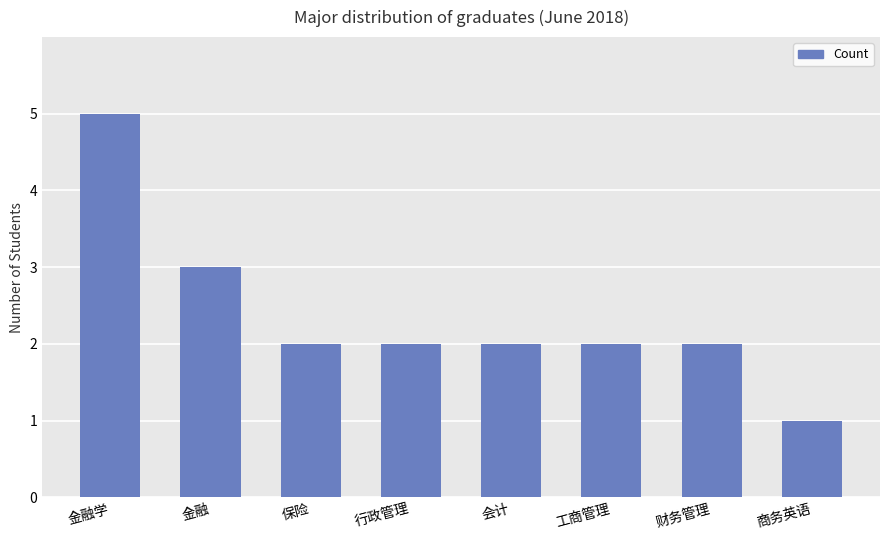

At which category does the chart reach its peak across all series?

金融学